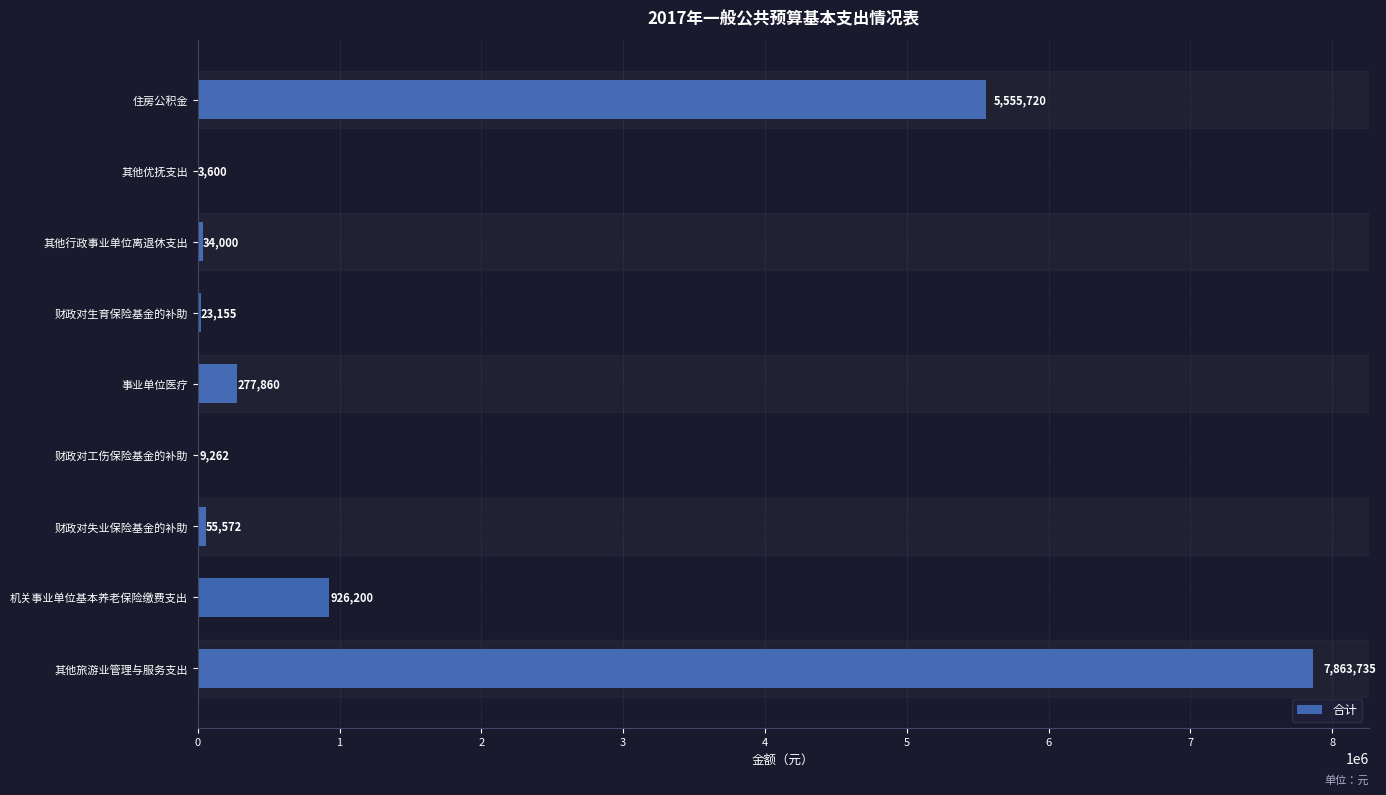

At which label is the value closest to 3933667?

住房公积金